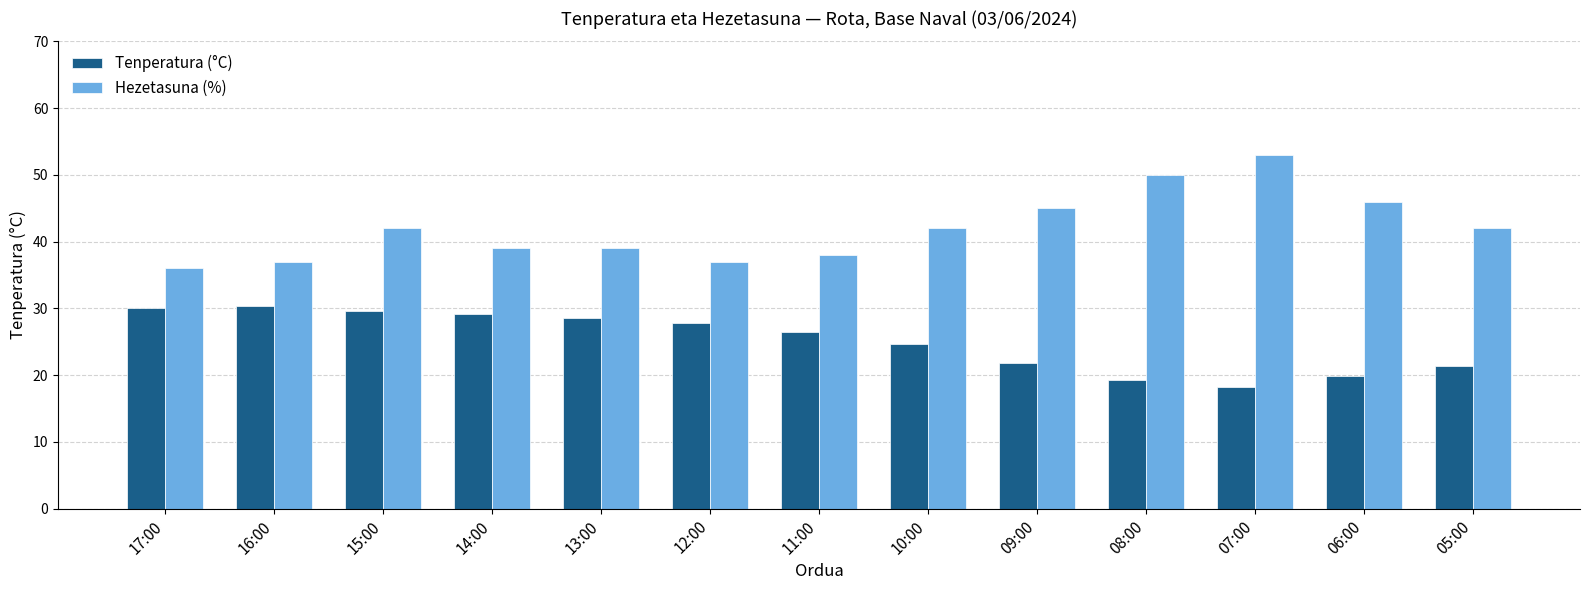

Reading left to right, transcribe all the data shown in this chart.

Tenperatura (°C): 30.0	30.3	29.6	29.2	28.6	27.8	26.5	24.7	21.8	19.2	18.2	19.8	21.3
Hezetasuna (%): 36.0	37.0	42.0	39.0	39.0	37.0	38.0	42.0	45.0	50.0	53.0	46.0	42.0